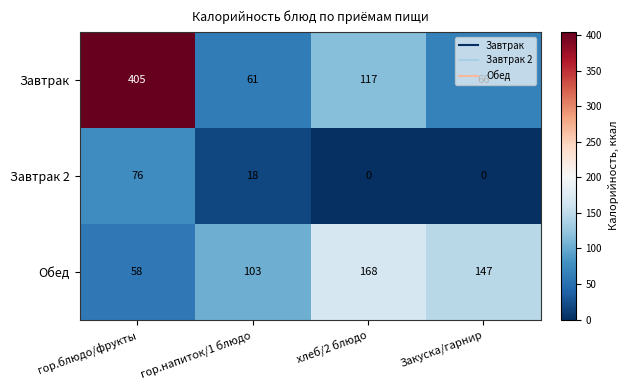

True or false: Завтрак has a value of 34 at Закуска/гарнир.

False